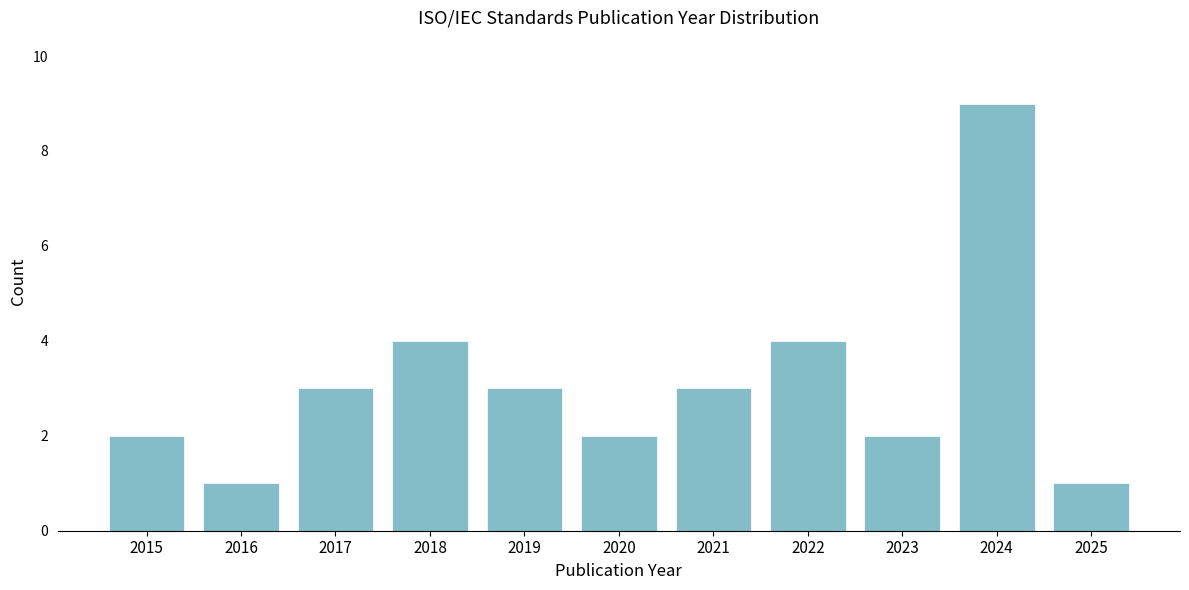

Reading left to right, extract all data points from this chart.

2015=2	2016=1	2017=3	2018=4	2019=3	2020=2	2021=3	2022=4	2023=2	2024=9	2025=1